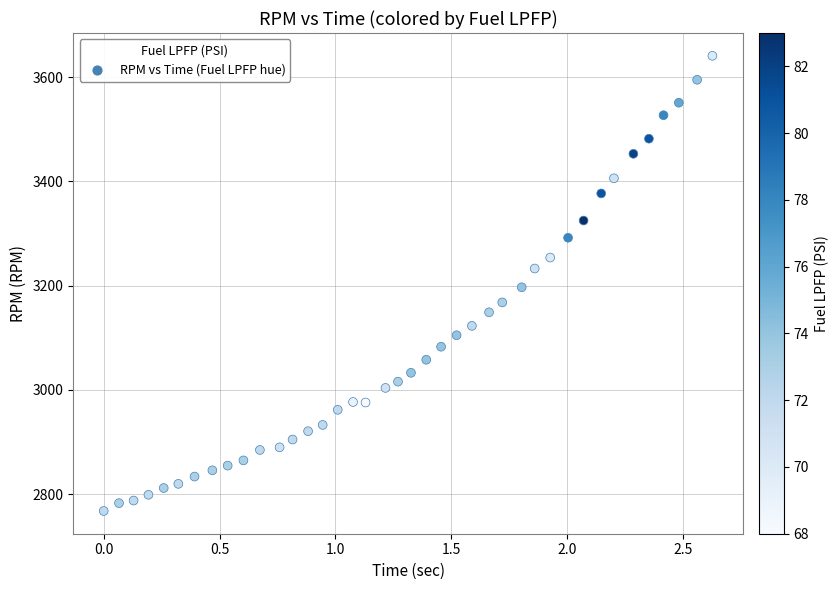

What is the range of Y values (max minus min)?

873